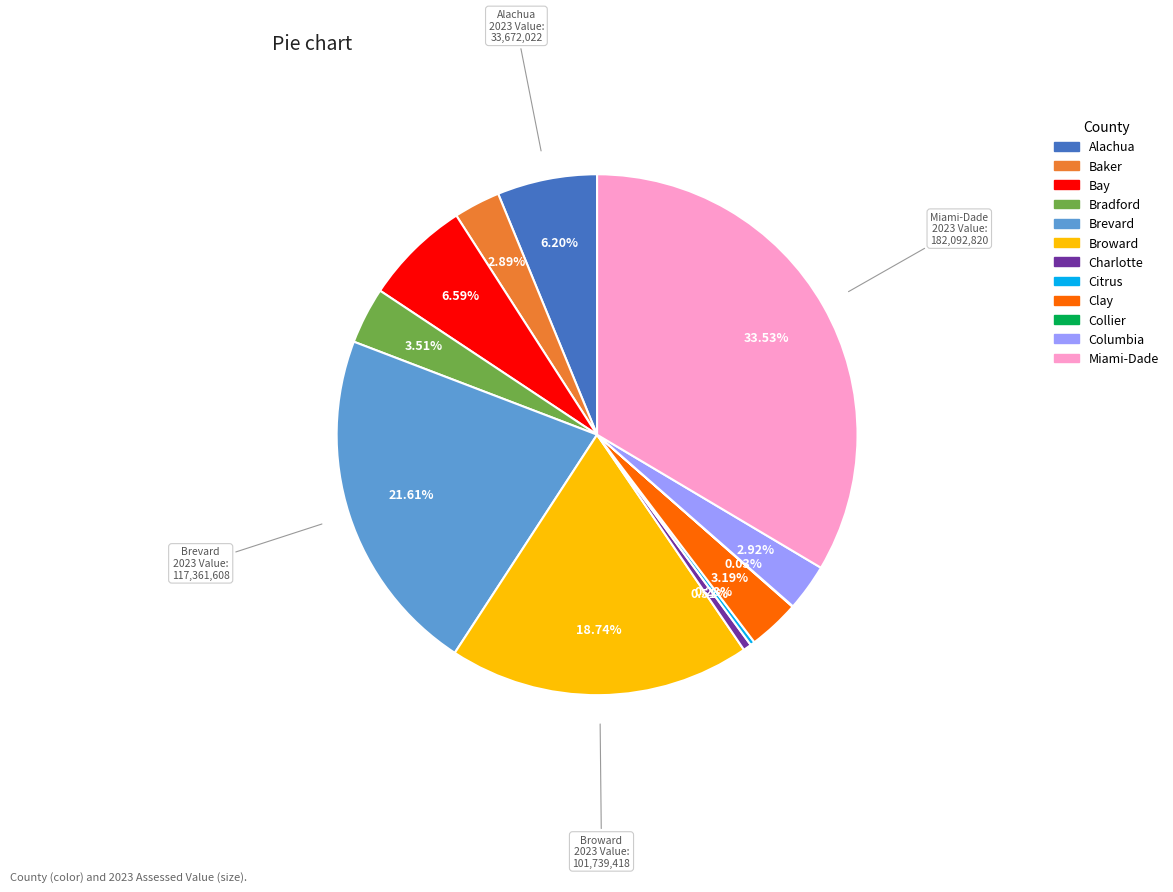

Is there a majority slice in this chart?

No